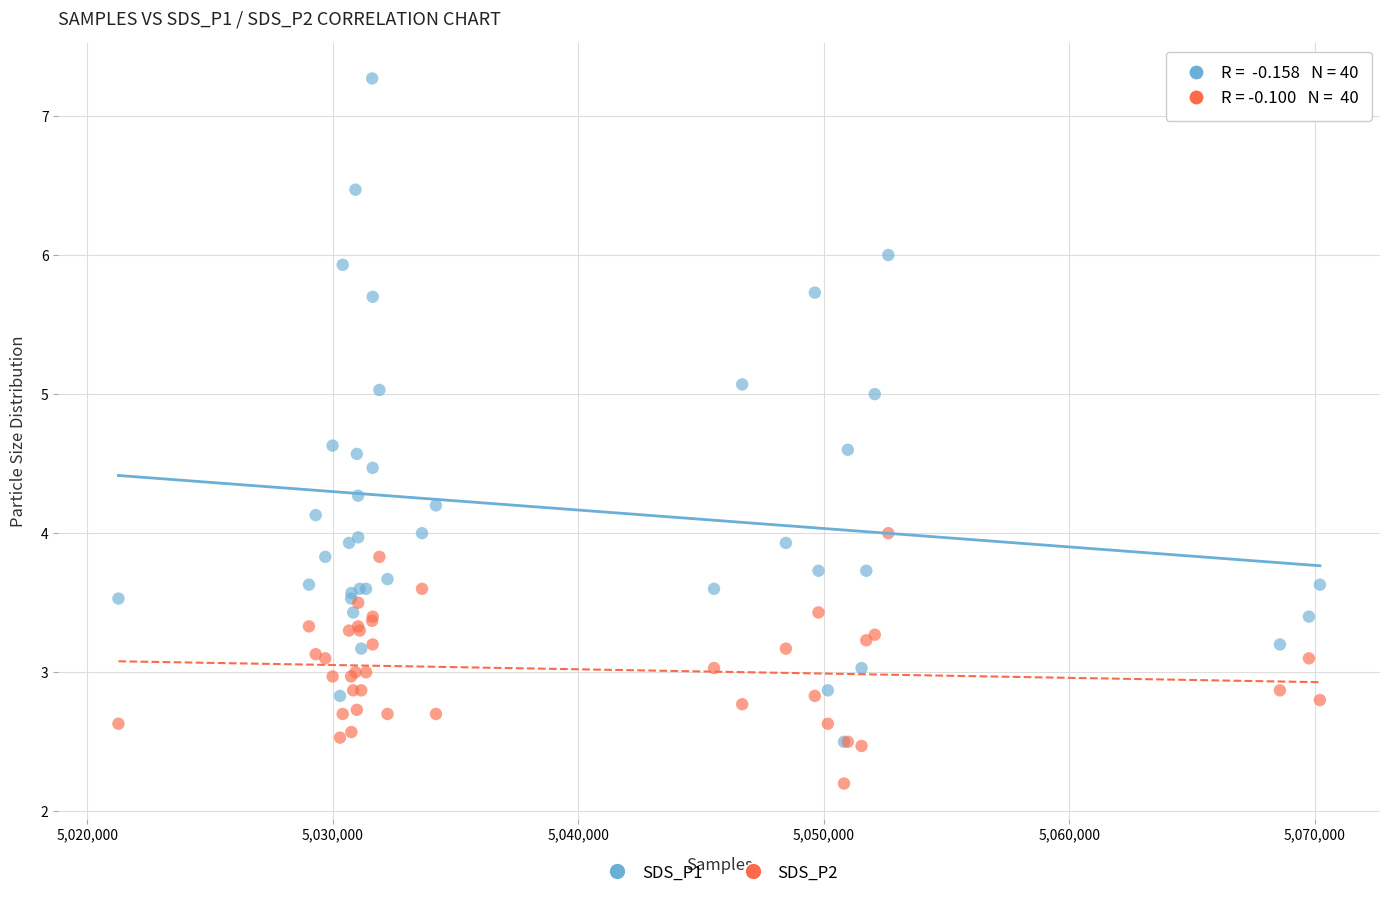

What are all the series names shown in the legend?

SDS_P1, SDS_P2